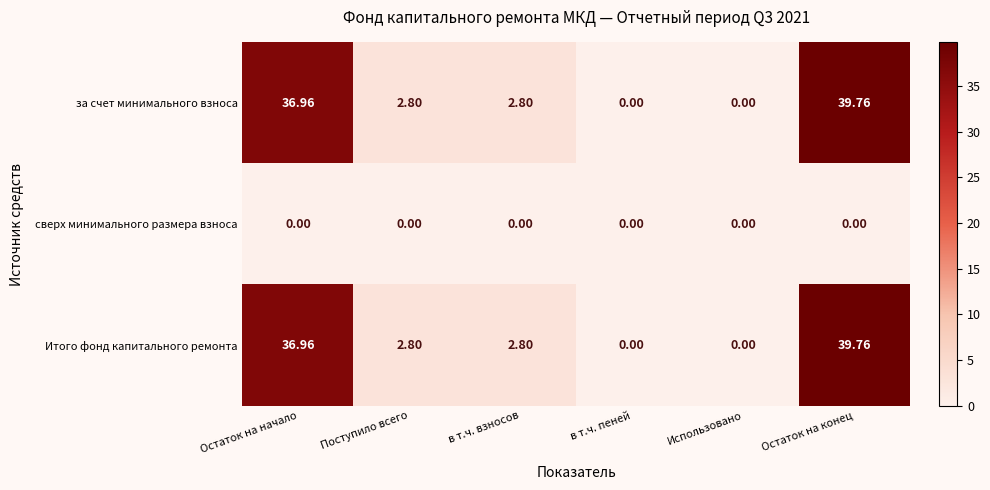

At which category is the sum across all series the highest?

Остаток на конец